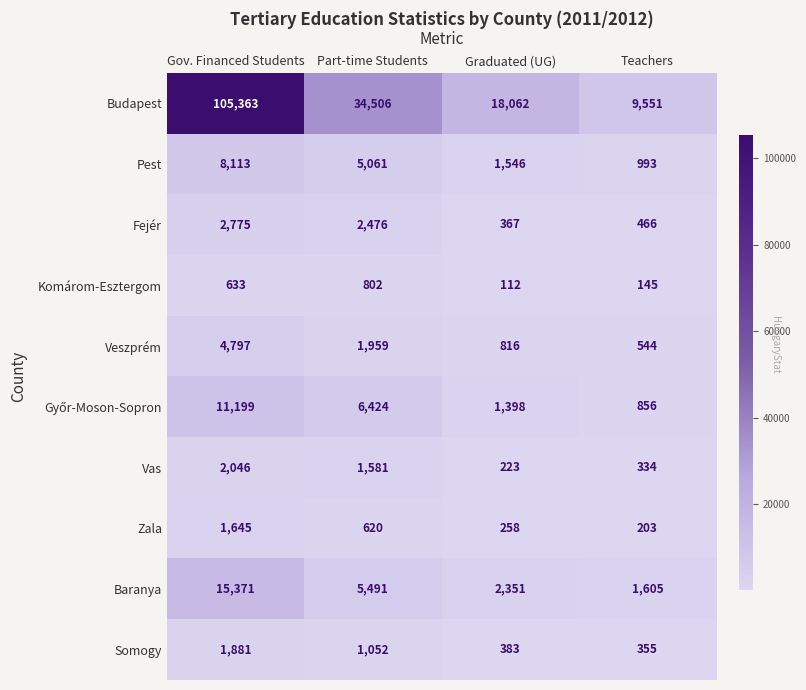

How many data points does each series have?

4